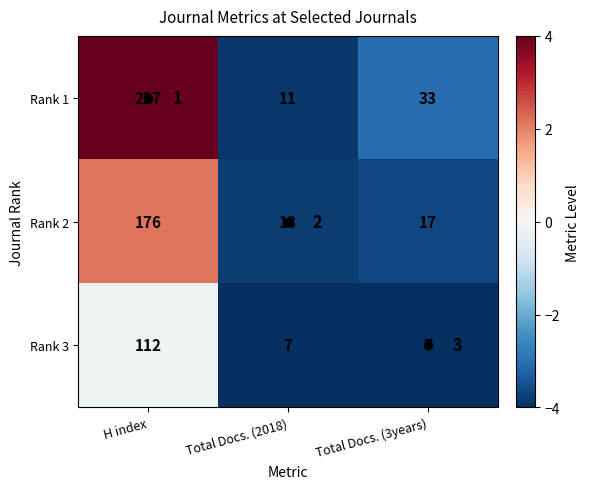

What is the average value of the Rank 3 series?

-2.7